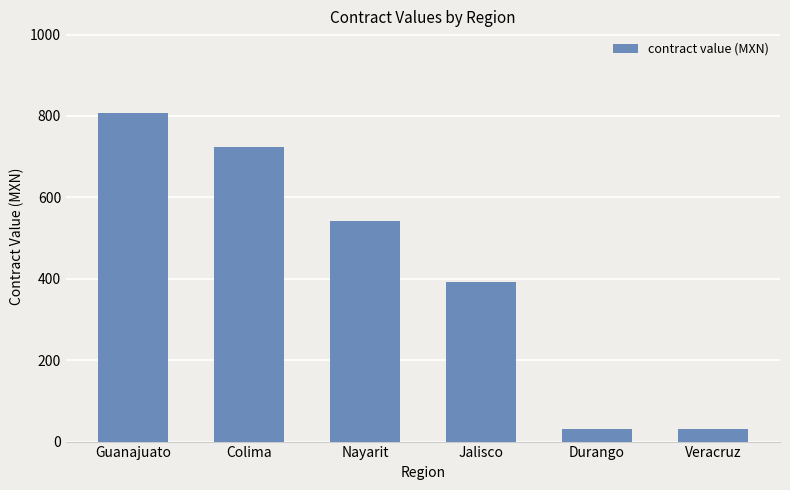

What is the ratio of the value at Colima to the value at Nayarit?

1.3